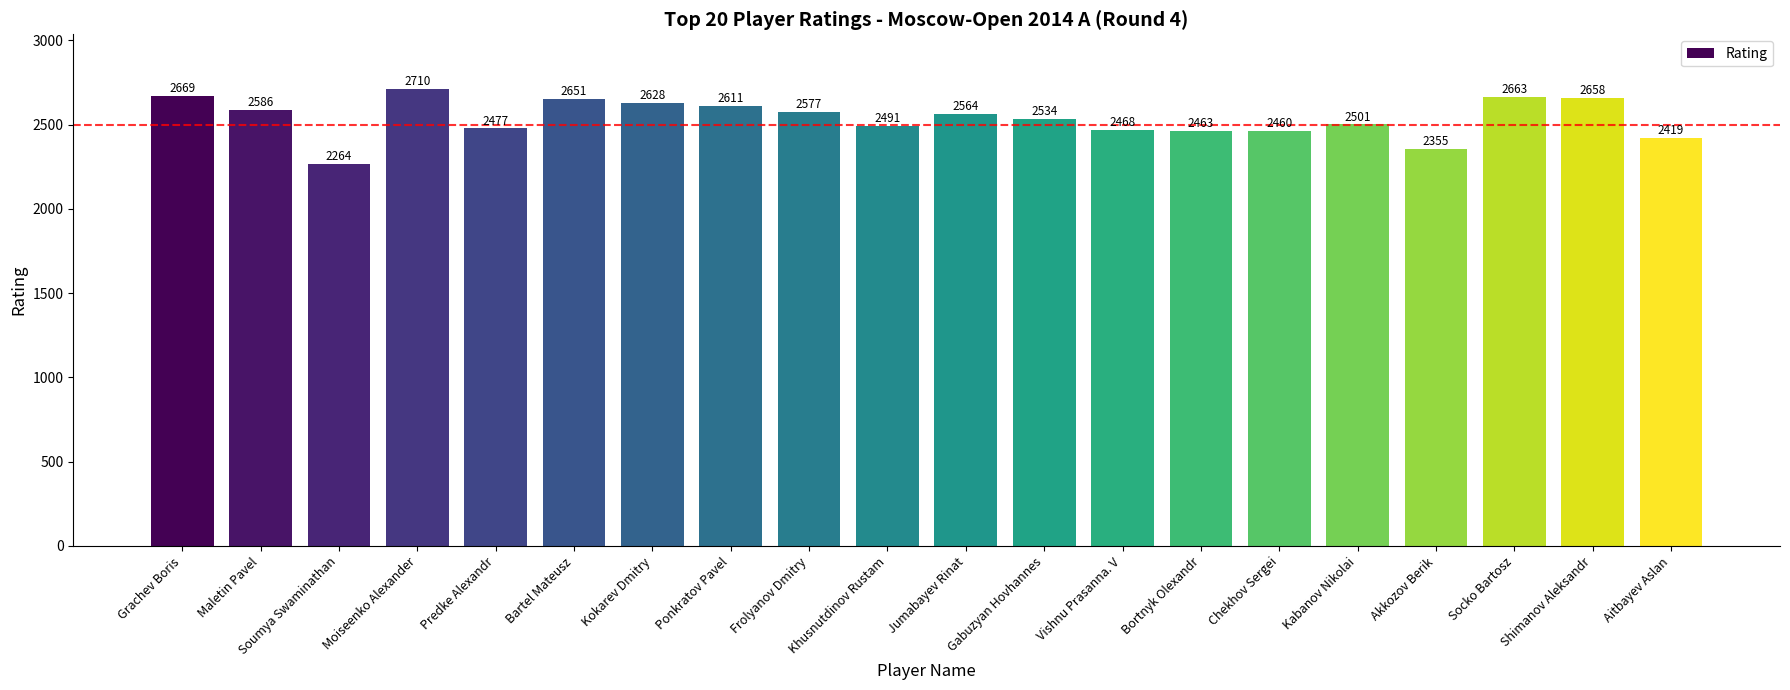

What is the label of the 7th bar from the right?

Bortnyk Olexandr